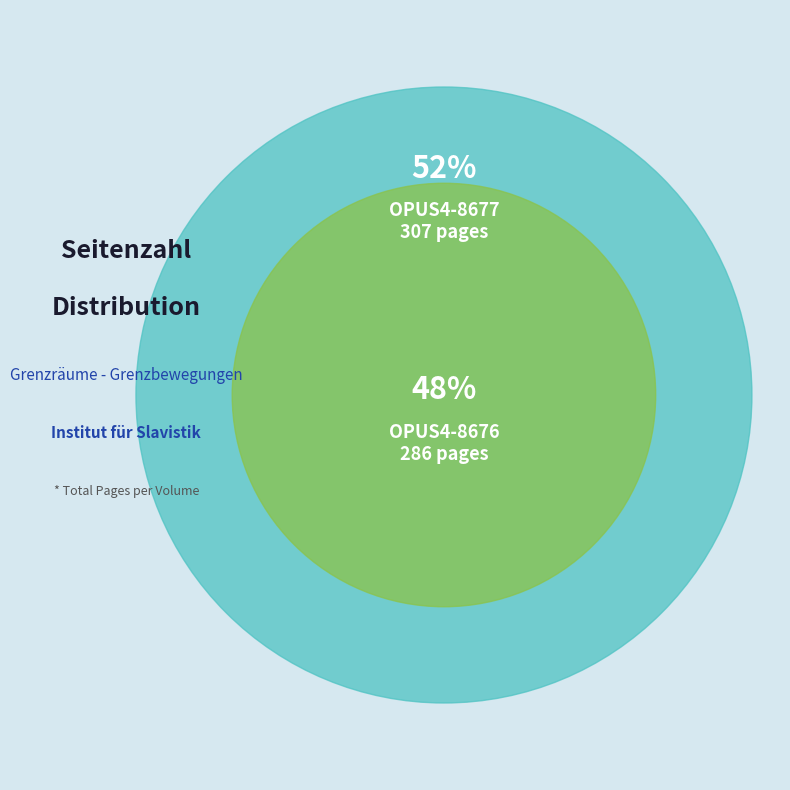

What is the smallest slice in the pie chart?

OPUS4-8676